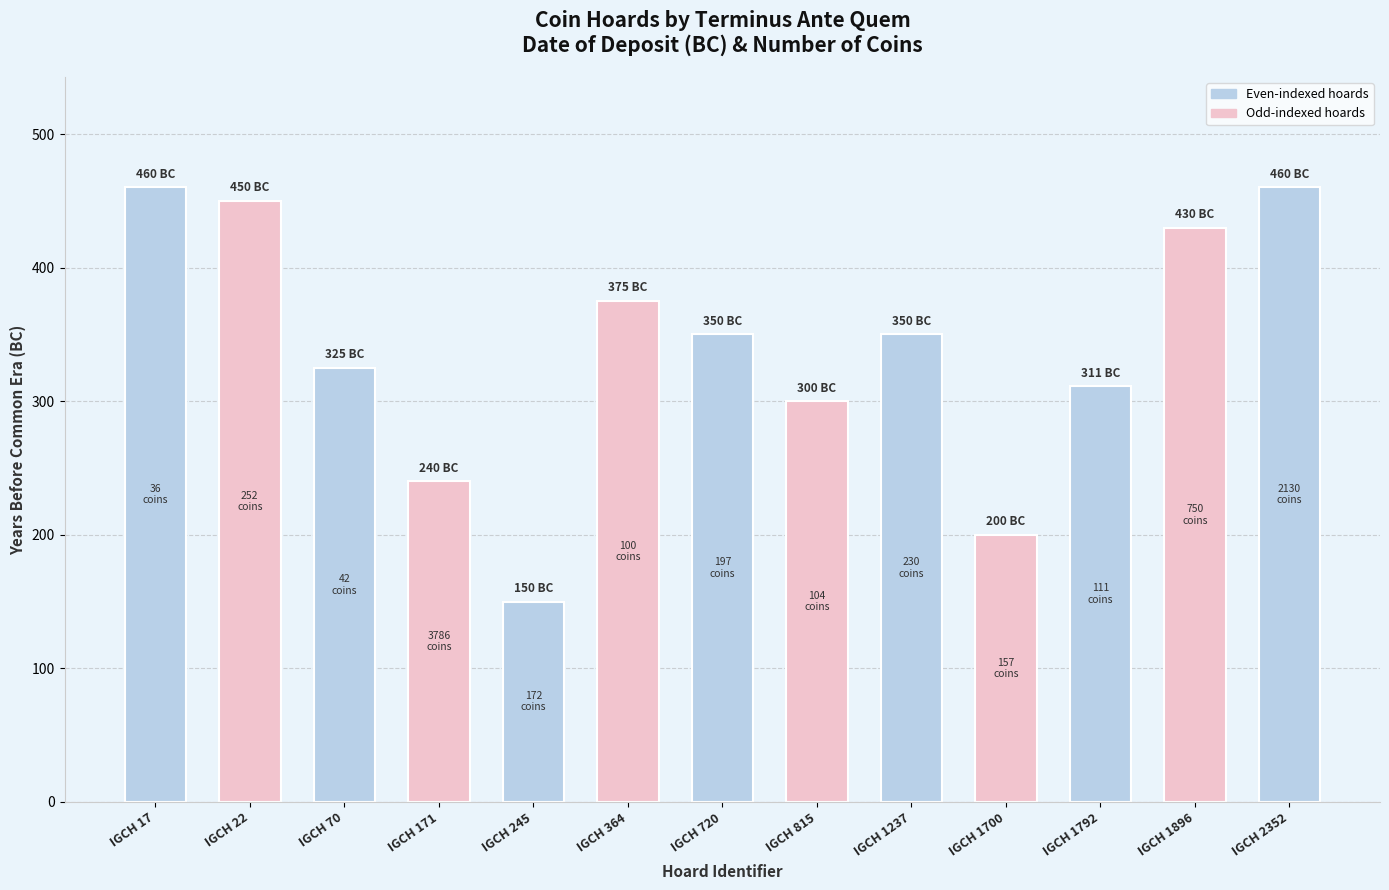

Reading right to left, transcribe all the data shown in this chart.

460	430	311	200	350	300	350	375	150	240	325	450	460